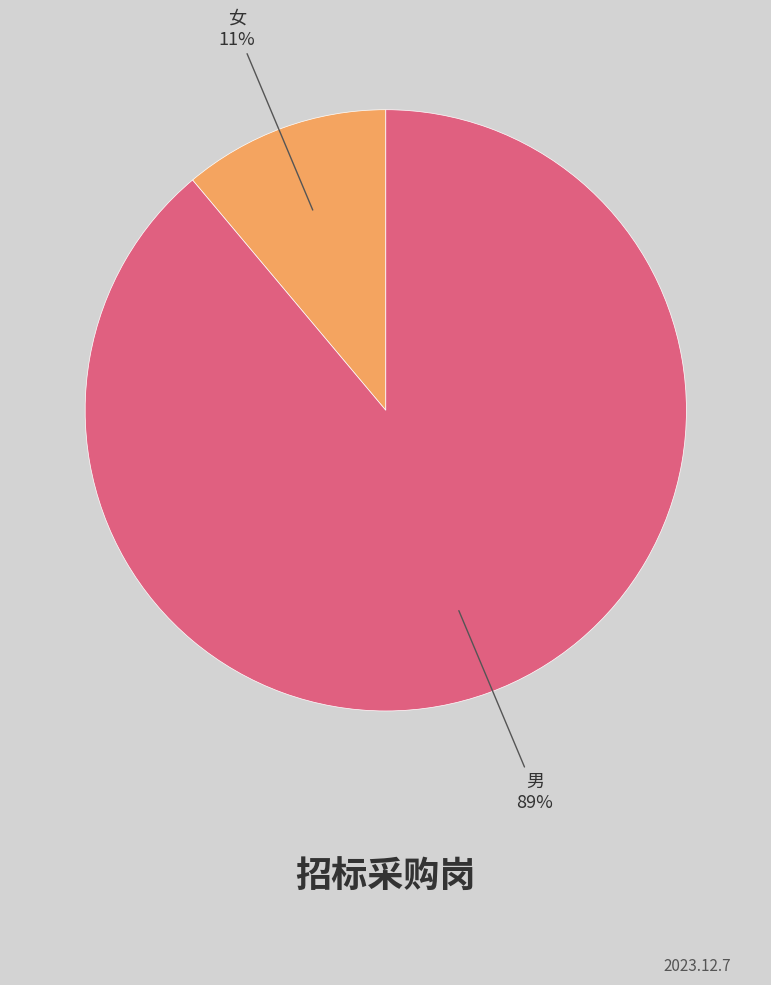

Which has a higher value, 男 or 女?

男